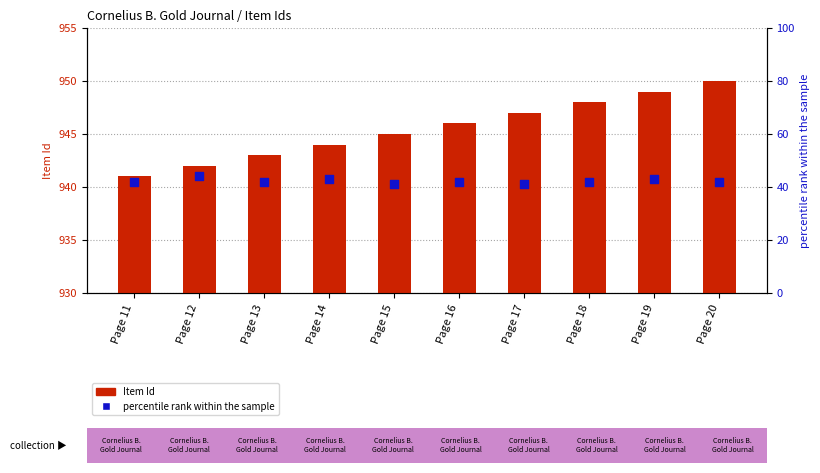

Which series contains the lowest Y value?

percentile rank within the sample